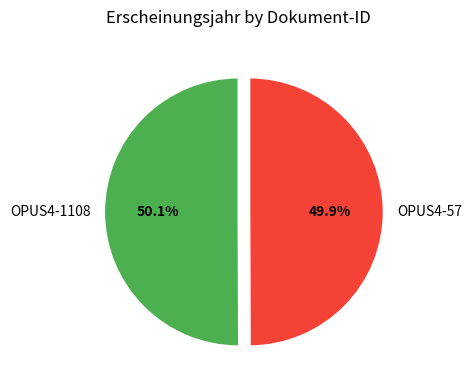

Is there any slice that represents more than half of the pie?

Yes